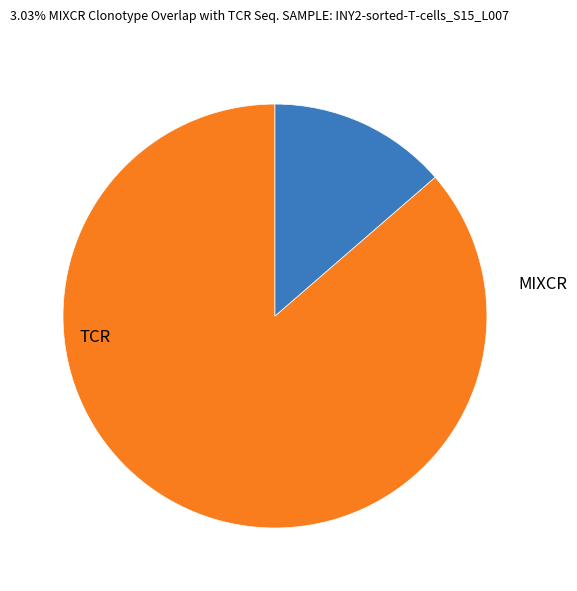

Does any single category account for the majority?

Yes